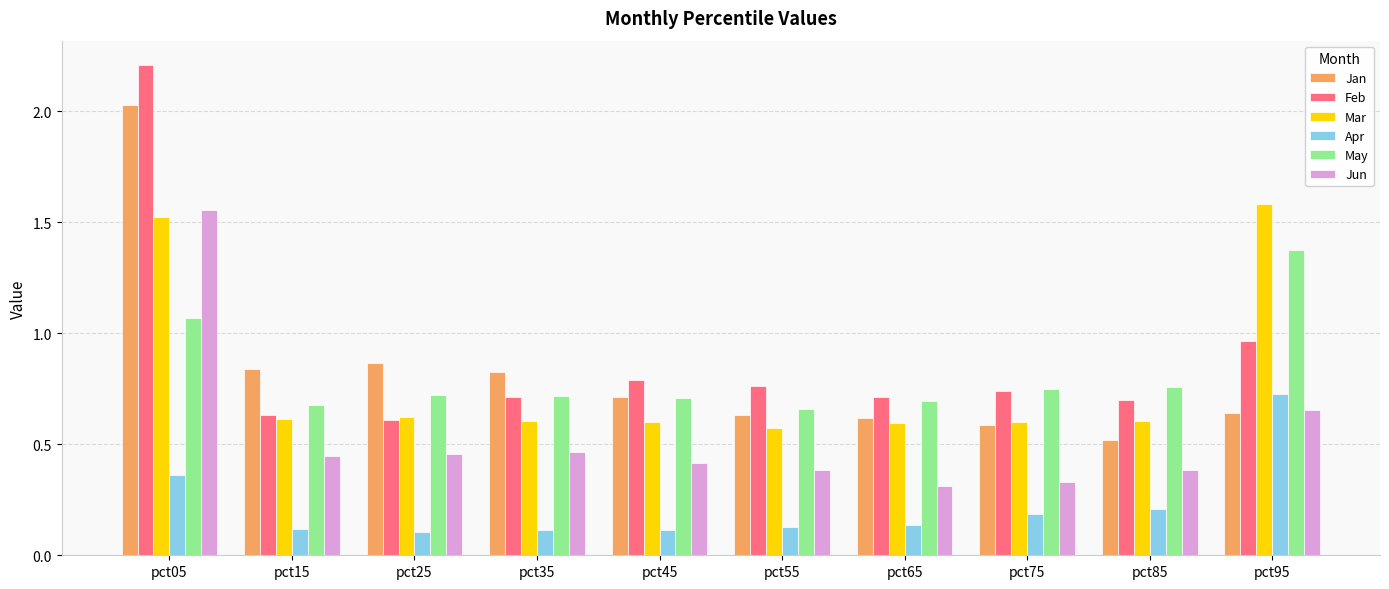

The Apr series shows 1.1 at pct95. True or false?

False